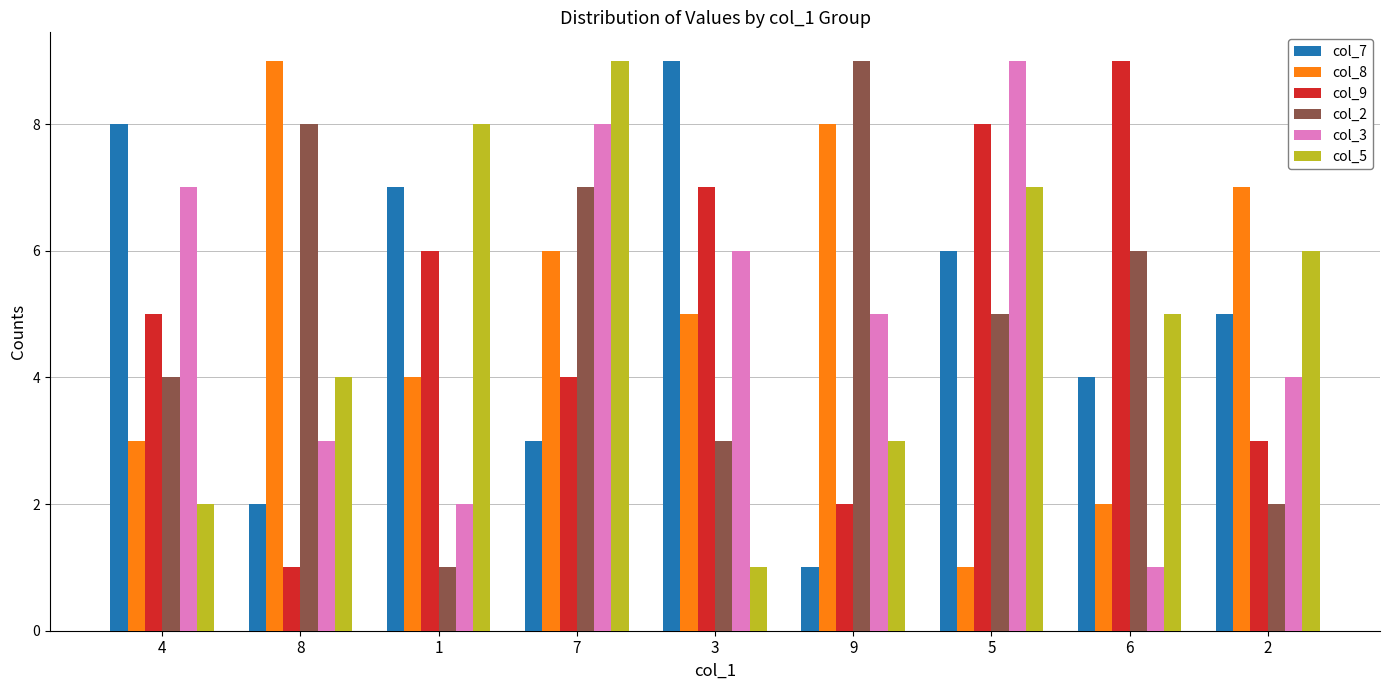

What position from the left is 7?

4